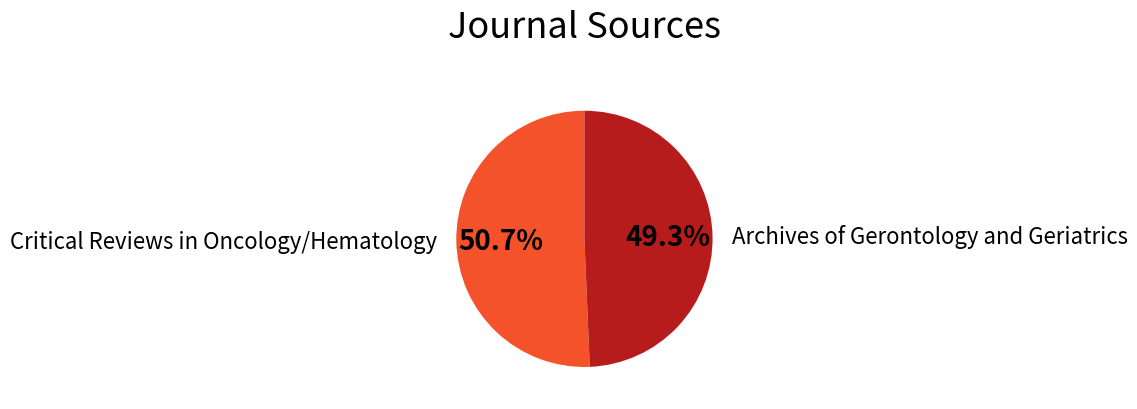

Is there a majority slice in this chart?

Yes